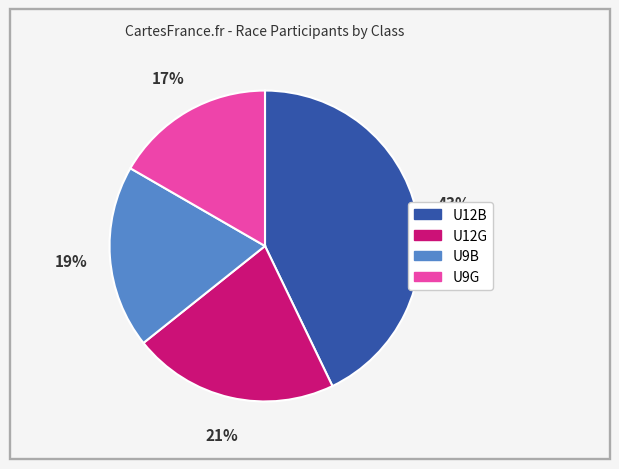

Do U9G and U12G together represent more than half of the pie?

No